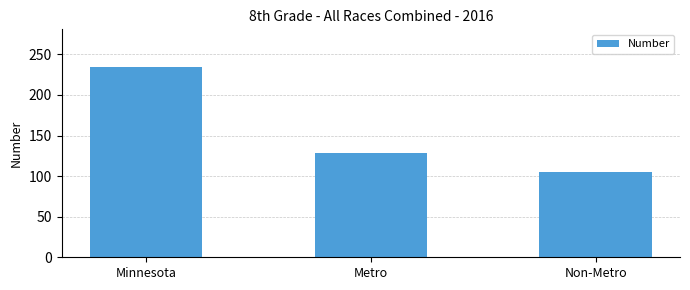

What is the sum of all values?

468